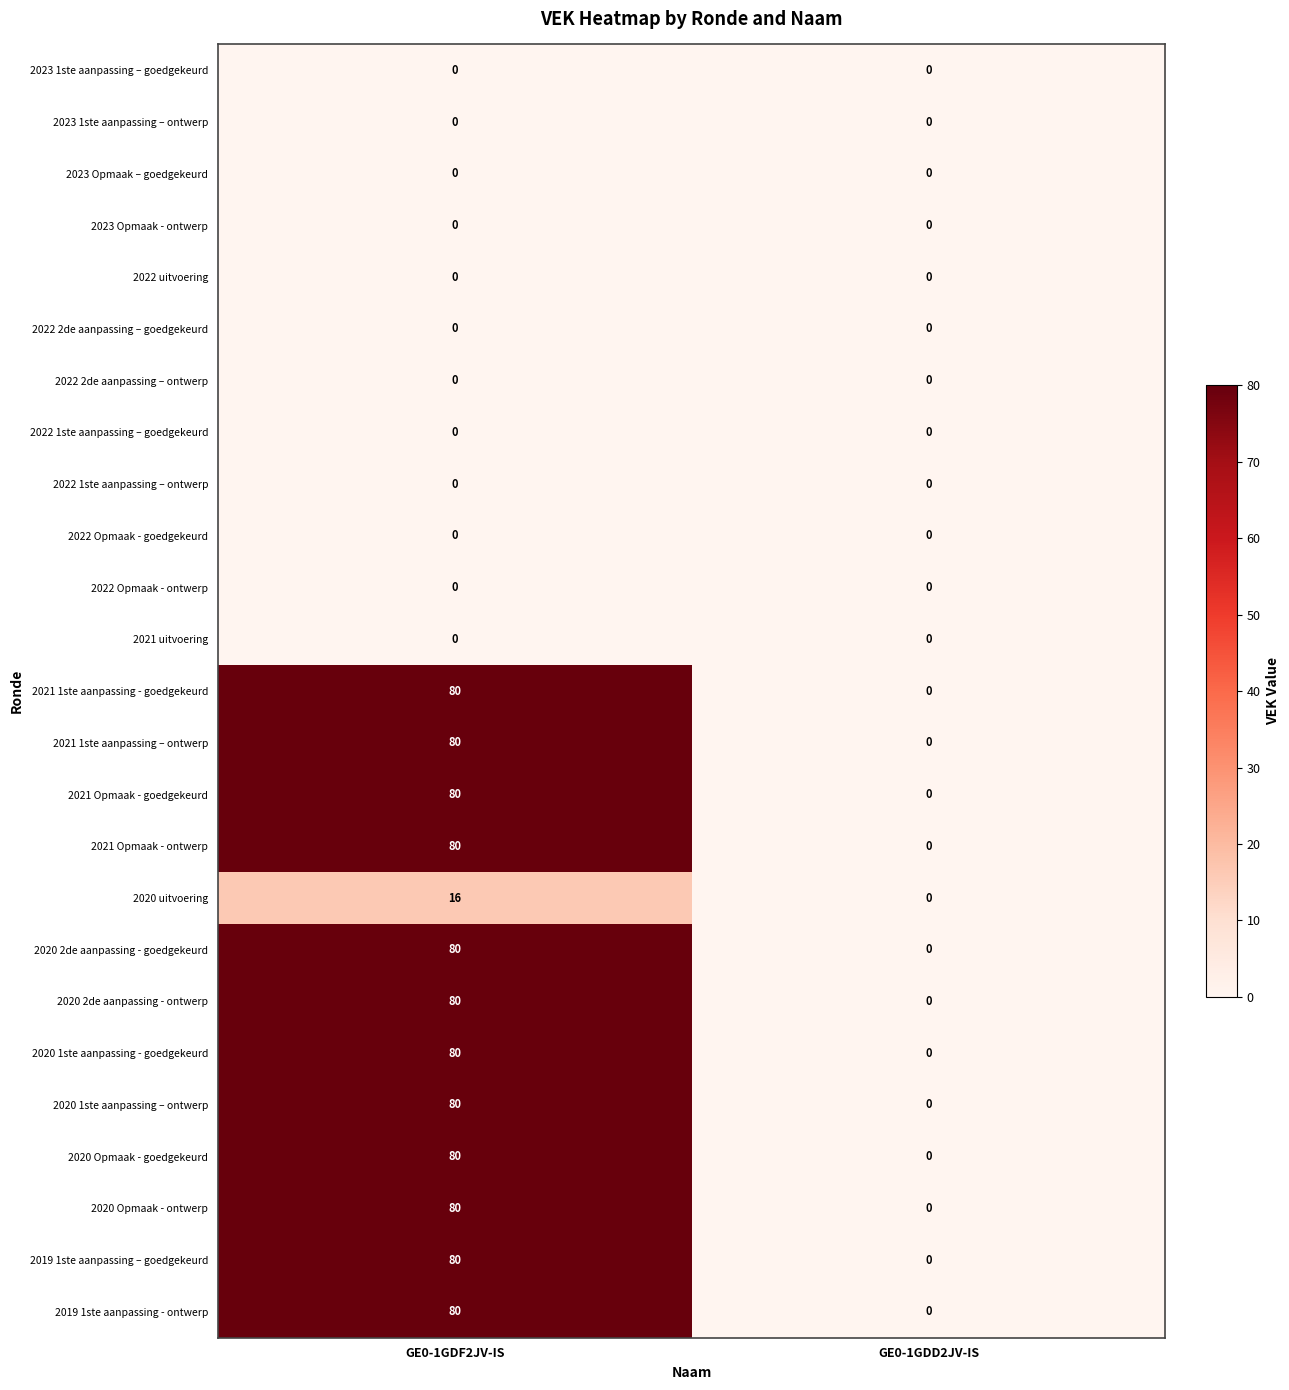

Read the 2019 1ste aanpassing - ontwerp value at GE0-1GDF2JV-IS, to the nearest 5.

80